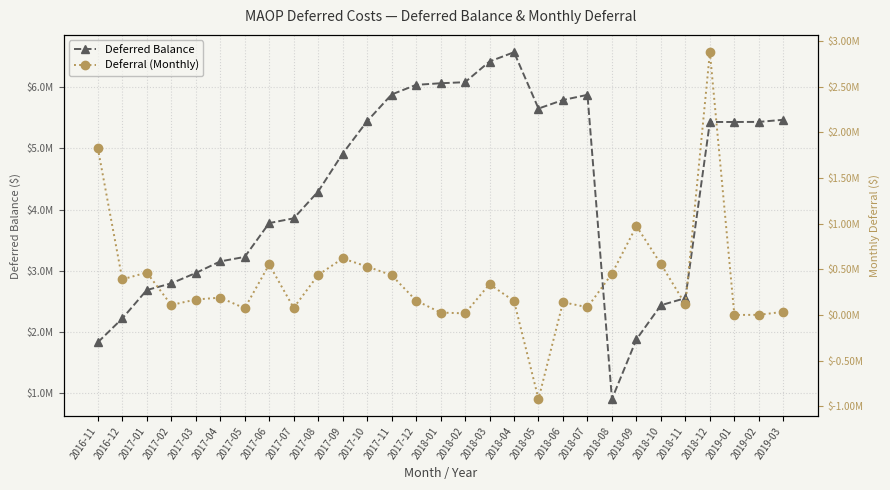

Which series has the largest range (max minus min)?

Deferred Balance